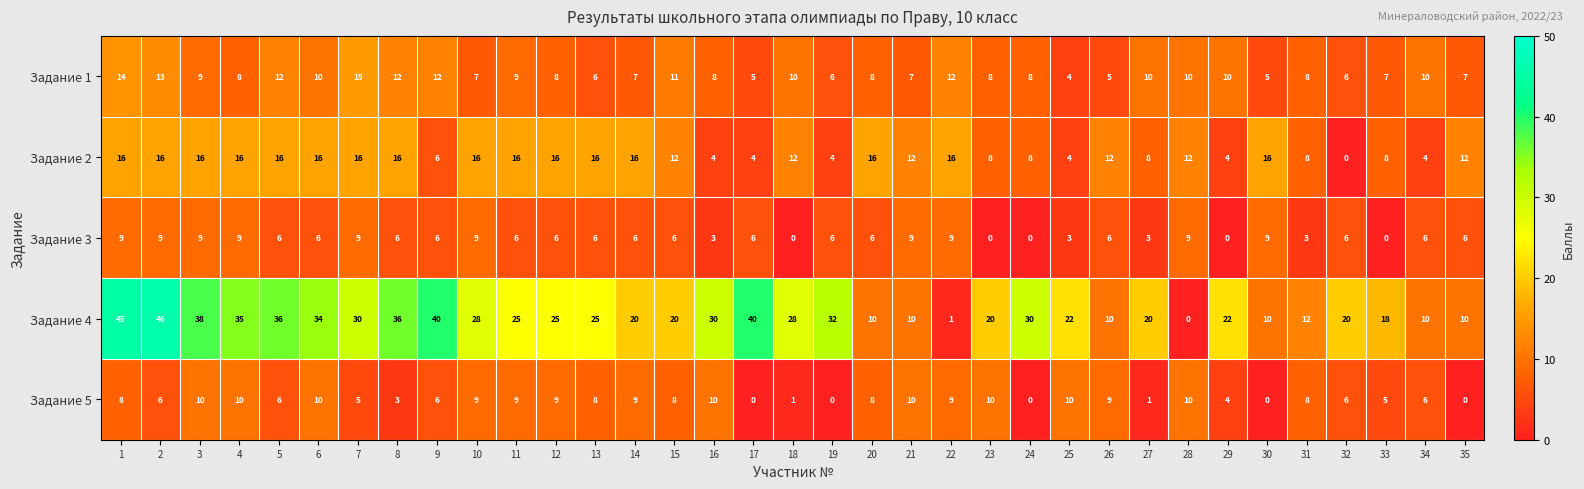

What is the sum of the Задание 3 values at 34 and 18?

6